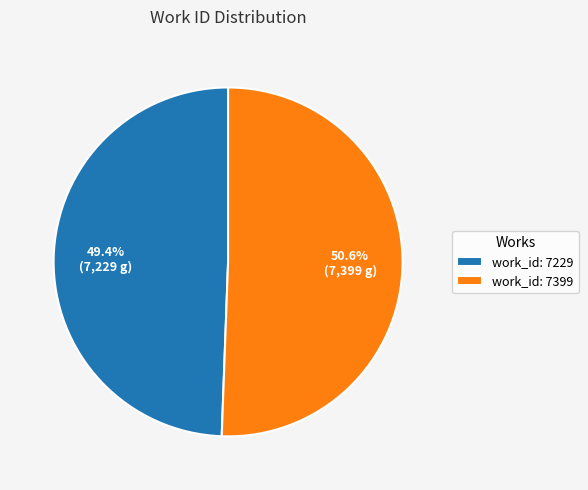

Between work_id: 7229 and work_id: 7399, which is larger?

work_id: 7399